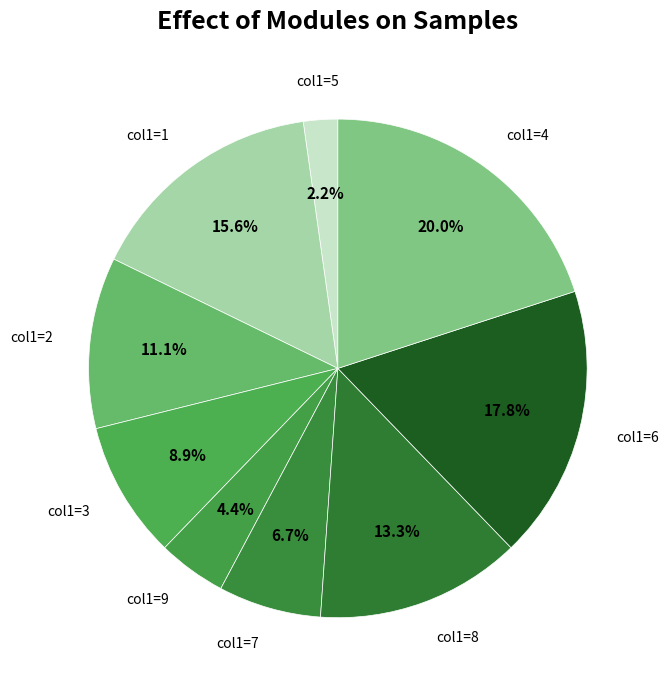

How many segments does this pie chart have?

9